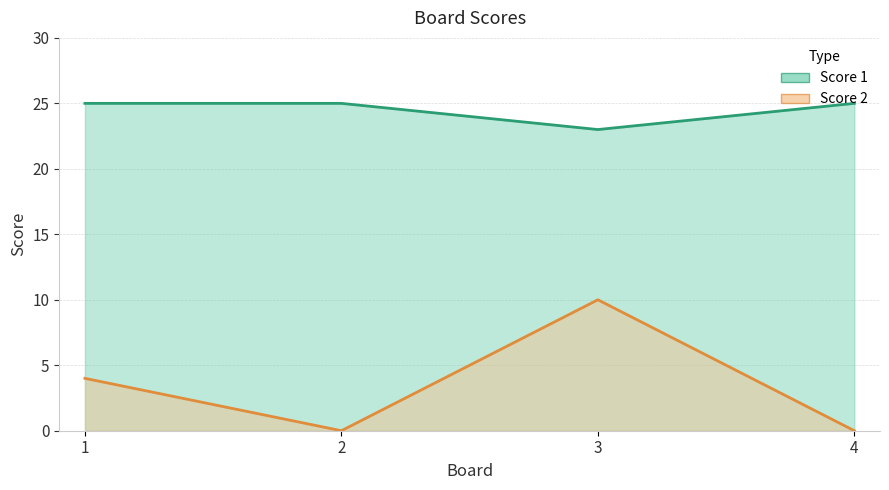

True or false: Score 1 has more than 2 points higher than both neighbors.

False